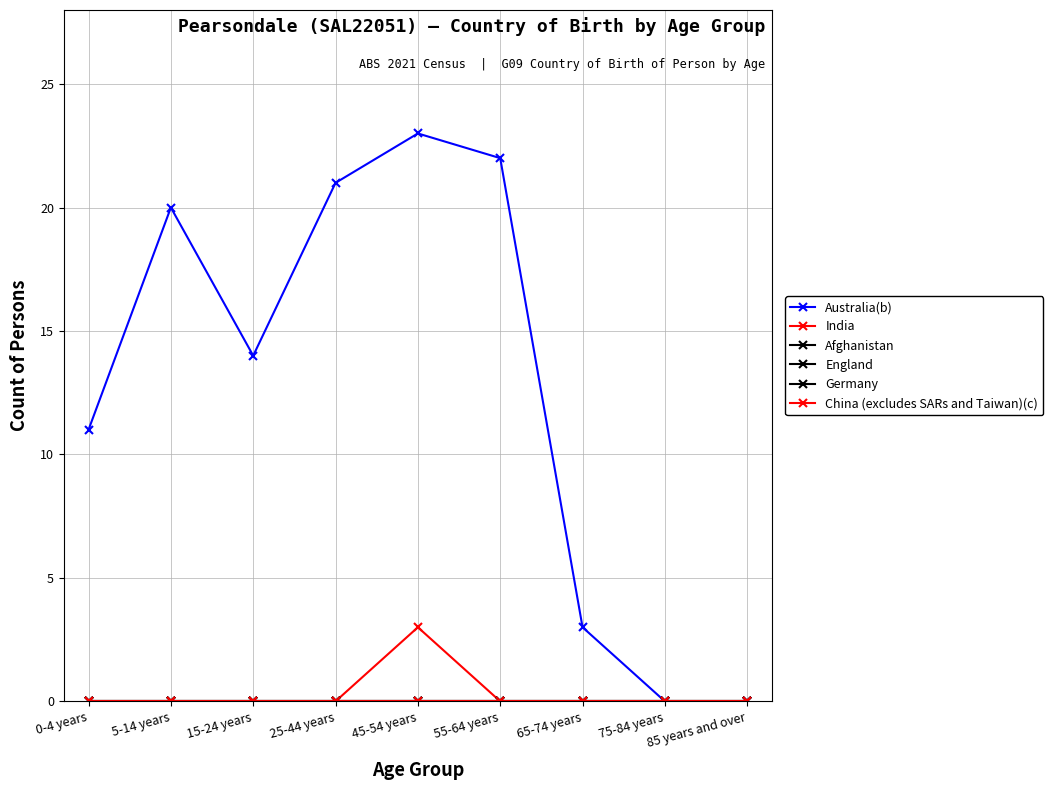

True or false: Germany and India intersect in this chart.

False